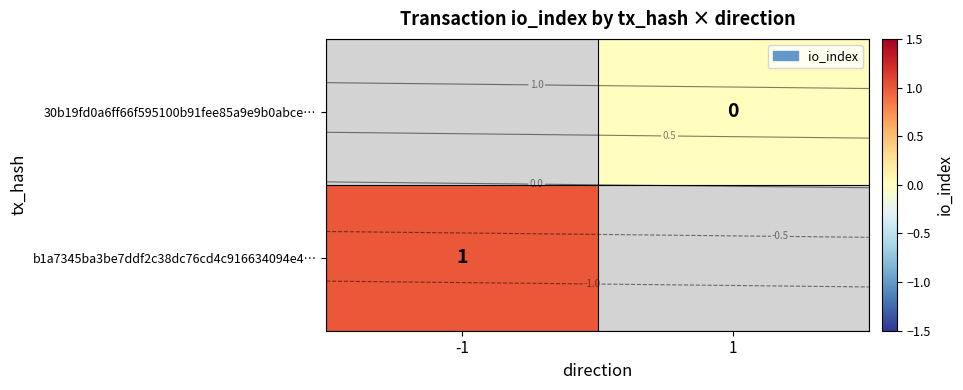

At how many categories does at least one series exceed 0?

1